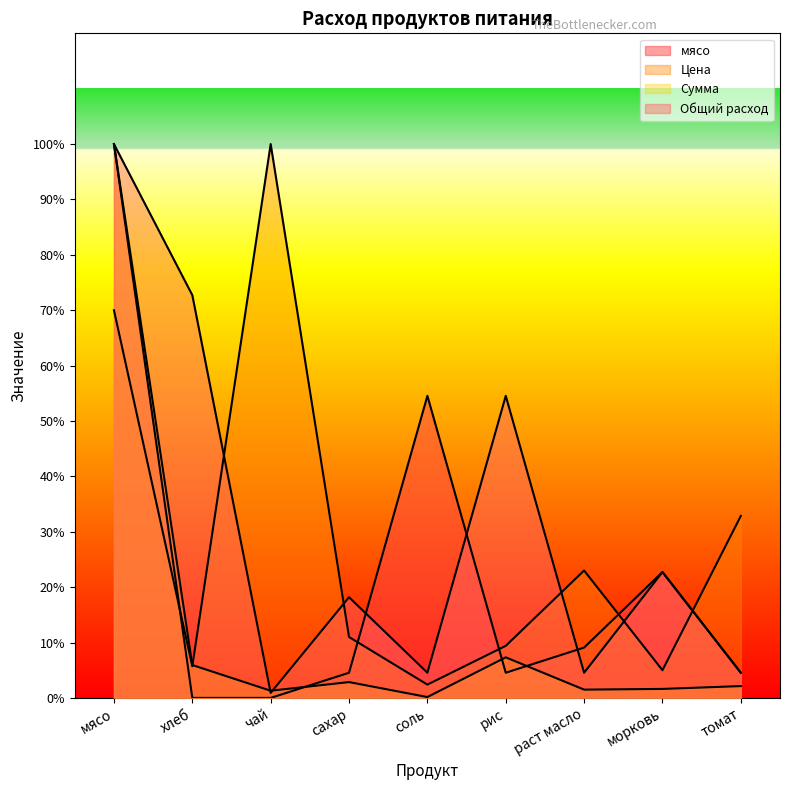

Does the chart have visible grid lines?

No